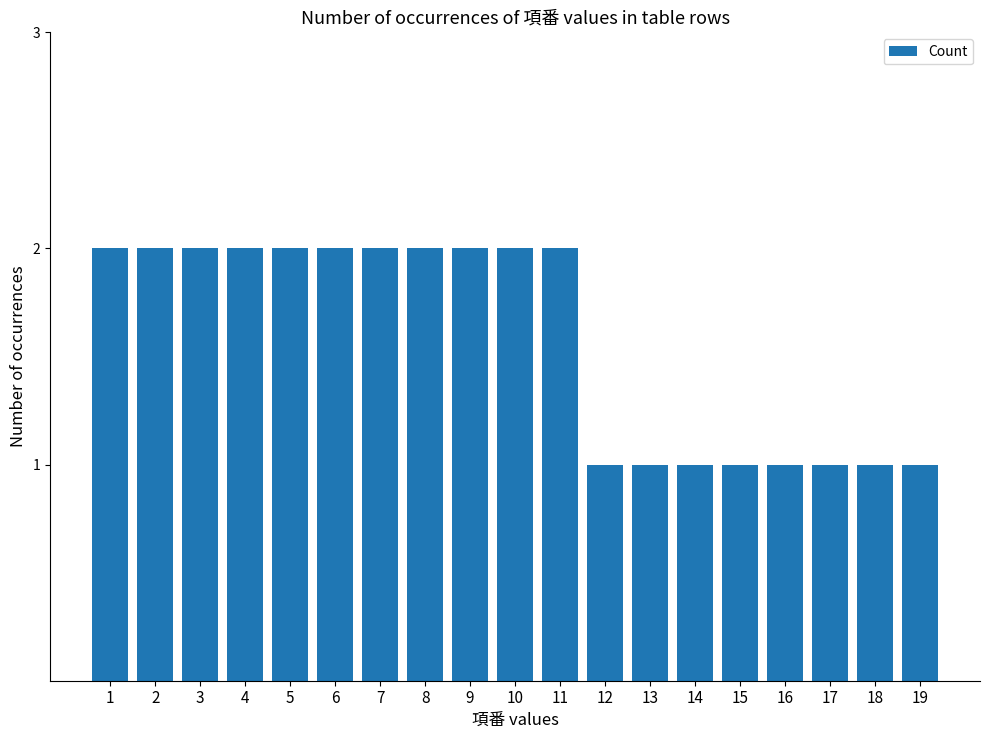

What is the ratio of the value at 11 to the value at 16?

2.0